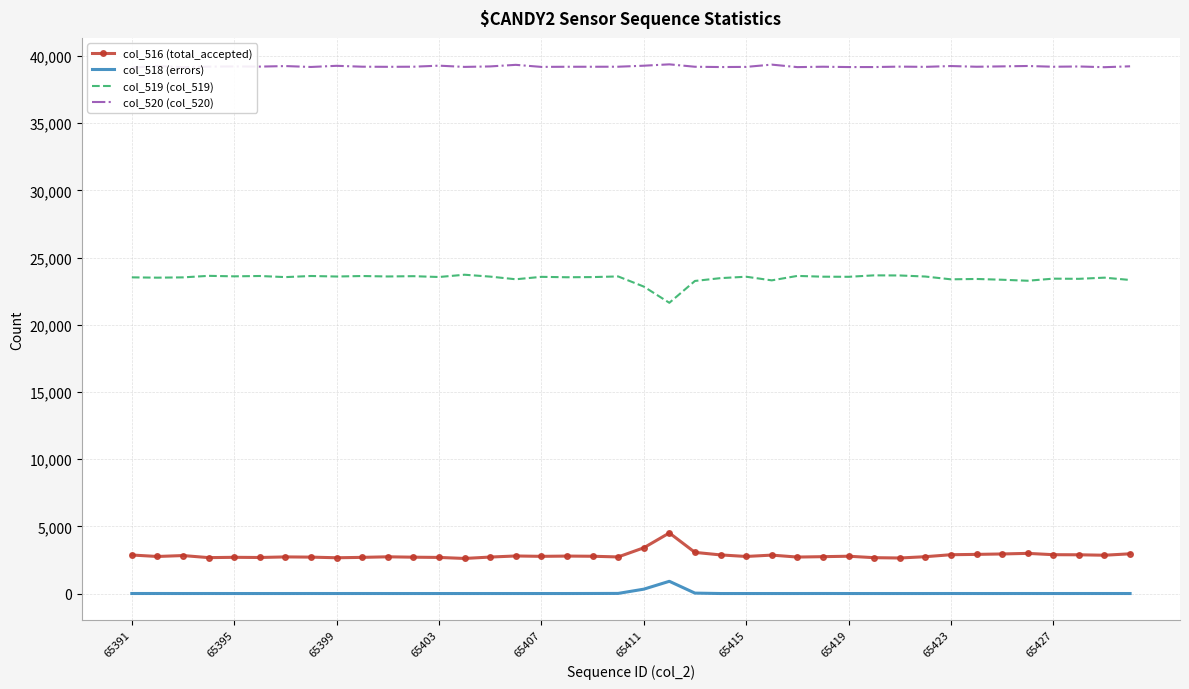

In col_518 (errors), how many points are higher than both neighbors (excluding endpoints)?

8